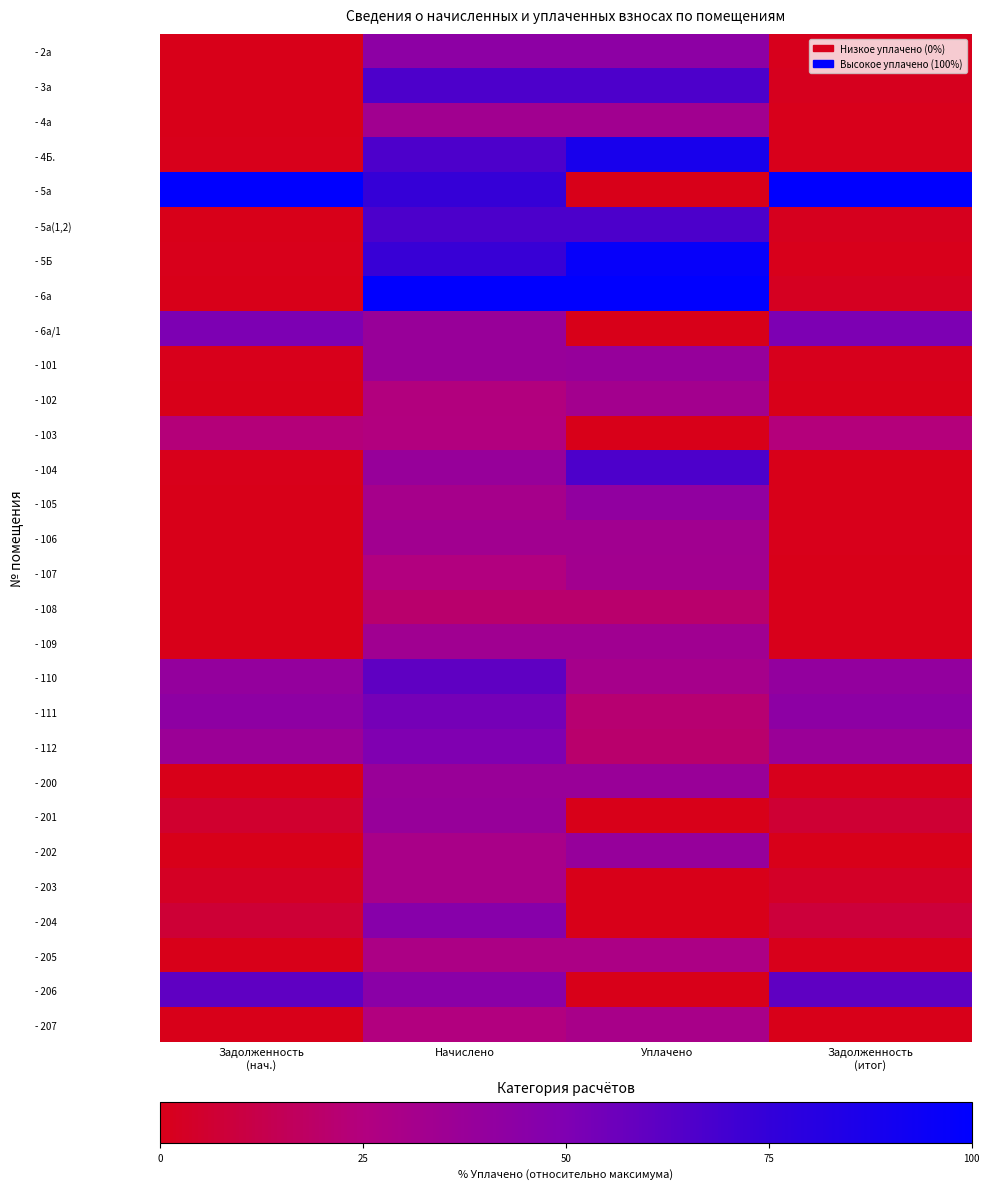

Reading right to left, extract all data points from this chart.

- 2а: Задолженность
(итог)=1.0	Уплачено=43.0	Начислено=43.0	Задолженность
(нач.)=0.0
- 3а: Задолженность
(итог)=1.5	Уплачено=66.0	Начислено=66.0	Задолженность
(нач.)=0.0
- 4а: Задолженность
(итог)=0.7	Уплачено=33.2	Начислено=33.2	Задолженность
(нач.)=0.0
- 4Б.: Задолженность
(итог)=0.7	Уплачено=87.6	Начислено=66.4	Задолженность
(нач.)=0.7
- 5а: Задолженность
(итог)=100.0	Уплачено=0.0	Начислено=74.1	Задолженность
(нач.)=100.0
- 5а(1,2): Задолженность
(итог)=1.5	Уплачено=66.7	Начислено=66.7	Задолженность
(нач.)=0.0
- 5Б: Задолженность
(итог)=0.7	Уплачено=96.6	Начислено=73.2	Задолженность
(нач.)=0.8
- 6а: Задолженность
(итог)=2.2	Уплачено=100.0	Начислено=100.0	Задолженность
(нач.)=0.0
- 6а/1: Задолженность
(итог)=50.7	Уплачено=0.0	Начислено=37.6	Задолженность
(нач.)=50.7
- 101: Задолженность
(итог)=1.1	Уплачено=38.7	Начислено=37.8	Задолженность
(нач.)=0.4
- 102: Задолженность
(итог)=0.2	Уплачено=32.8	Начислено=24.8	Задолженность
(нач.)=0.3
- 103: Задолженность
(итог)=24.1	Уплачено=0.0	Начислено=25.3	Задолженность
(нач.)=23.8
- 104: Задолженность
(итог)=0.4	Уплачено=66.0	Начислено=38.2	Задолженность
(нач.)=0.4
- 105: Задолженность
(итог)=0.3	Уплачено=41.2	Начислено=31.2	Задолженность
(нач.)=0.3
- 106: Задолженность
(итог)=0.8	Уплачено=33.4	Начислено=33.4	Задолженность
(нач.)=0.0
- 107: Задолженность
(итог)=0.3	Уплачено=33.1	Начислено=25.0	Задолженность
(нач.)=0.3
- 108: Задолженность
(итог)=0.5	Уплачено=20.5	Начислено=20.5	Задолженность
(нач.)=0.0
- 109: Задолженность
(итог)=0.8	Уплачено=33.8	Начислено=33.8	Задолженность
(нач.)=0.0
- 110: Задолженность
(итог)=40.2	Уплачено=31.1	Начислено=60.3	Задолженность
(нач.)=39.5
- 111: Задолженность
(итог)=43.2	Уплачено=21.7	Начислено=53.3	Задолженность
(нач.)=42.7
- 112: Задолженность
(итог)=37.0	Уплачено=20.3	Начислено=49.3	Задолженность
(нач.)=36.5
- 200: Задолженность
(итог)=0.8	Уплачено=37.5	Начислено=37.5	Задолженность
(нач.)=0.0
- 201: Задолженность
(итог)=6.7	Уплачено=0.0	Начислено=38.2	Задолженность
(нач.)=5.7
- 202: Задолженность
(итог)=0.3	Уплачено=38.9	Начислено=29.4	Задолженность
(нач.)=0.3
- 203: Задолженность
(итог)=3.6	Уплачено=0.0	Начислено=29.4	Задолженность
(нач.)=2.7
- 204: Задолженность
(итог)=8.3	Уплачено=0.0	Начислено=45.7	Задолженность
(нач.)=7.0
- 205: Задолженность
(итог)=0.6	Уплачено=27.9	Начислено=27.9	Задолженность
(нач.)=0.0
- 206: Задолженность
(итог)=60.5	Уплачено=0.0	Начислено=44.8	Задолженность
(нач.)=60.5
- 207: Задолженность
(итог)=0.3	Уплачено=30.0	Начислено=25.3	Задолженность
(нач.)=0.3